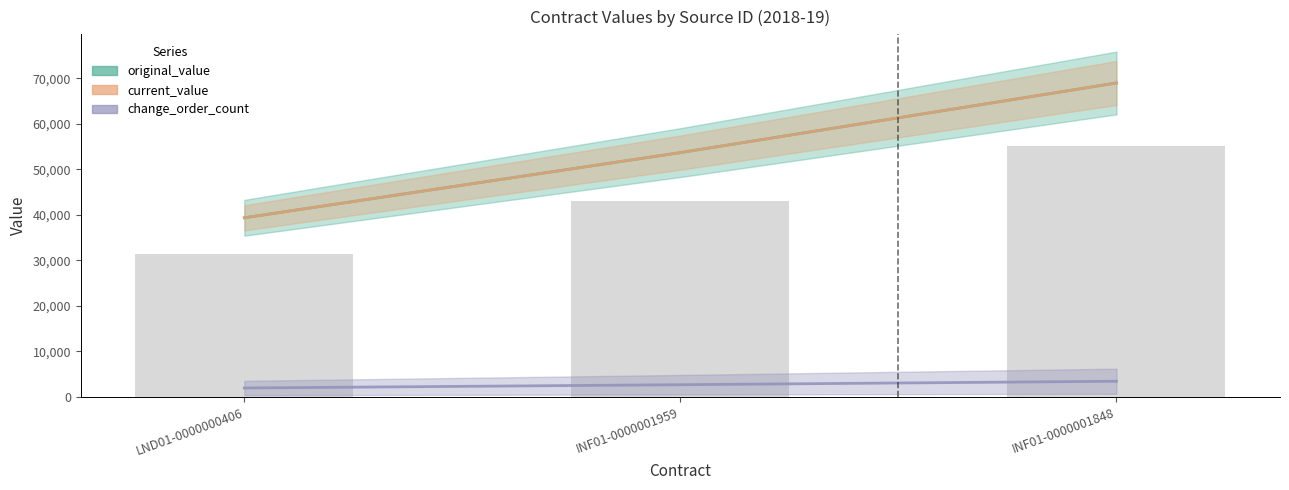

What is the highest value of the original_value series?

69000